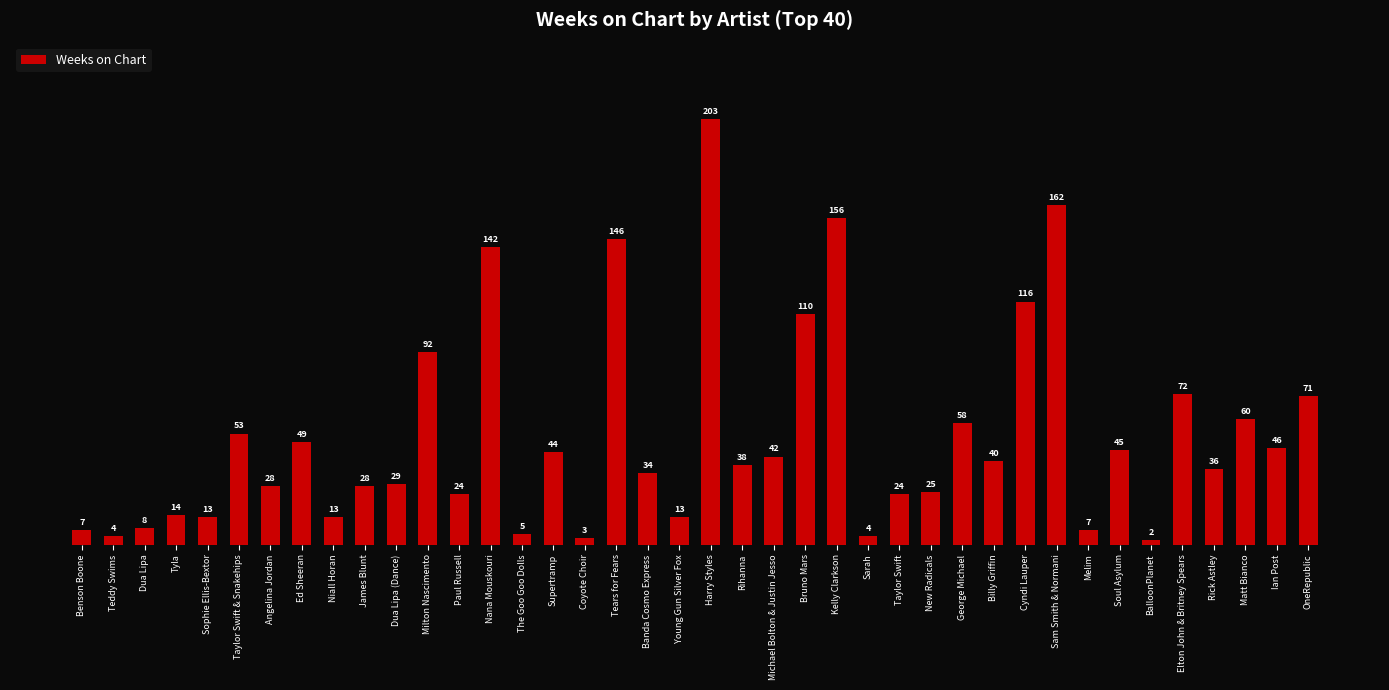

What is the greatest value displayed?

203